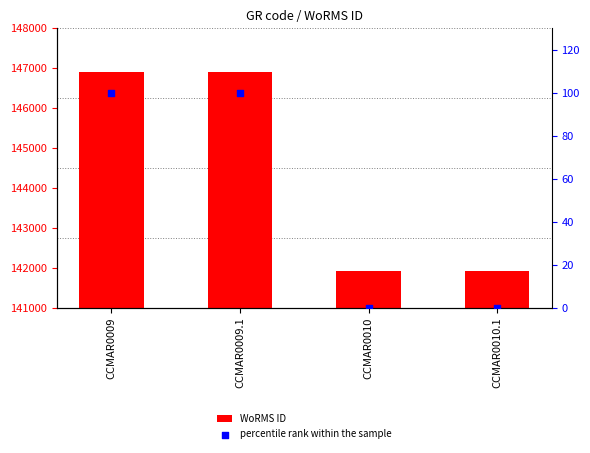

What are all the series names shown in the legend?

WoRMS ID, percentile rank within the sample